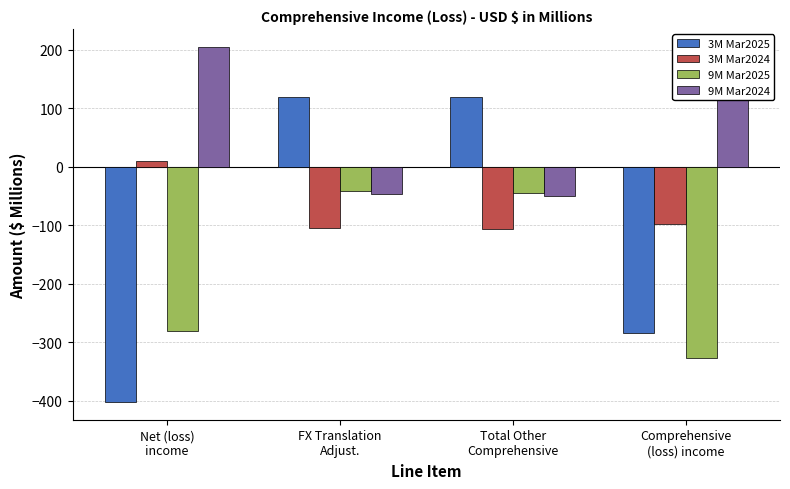

At which label is 3M Mar2024 closest to -48?

Comprehensive
(loss) income